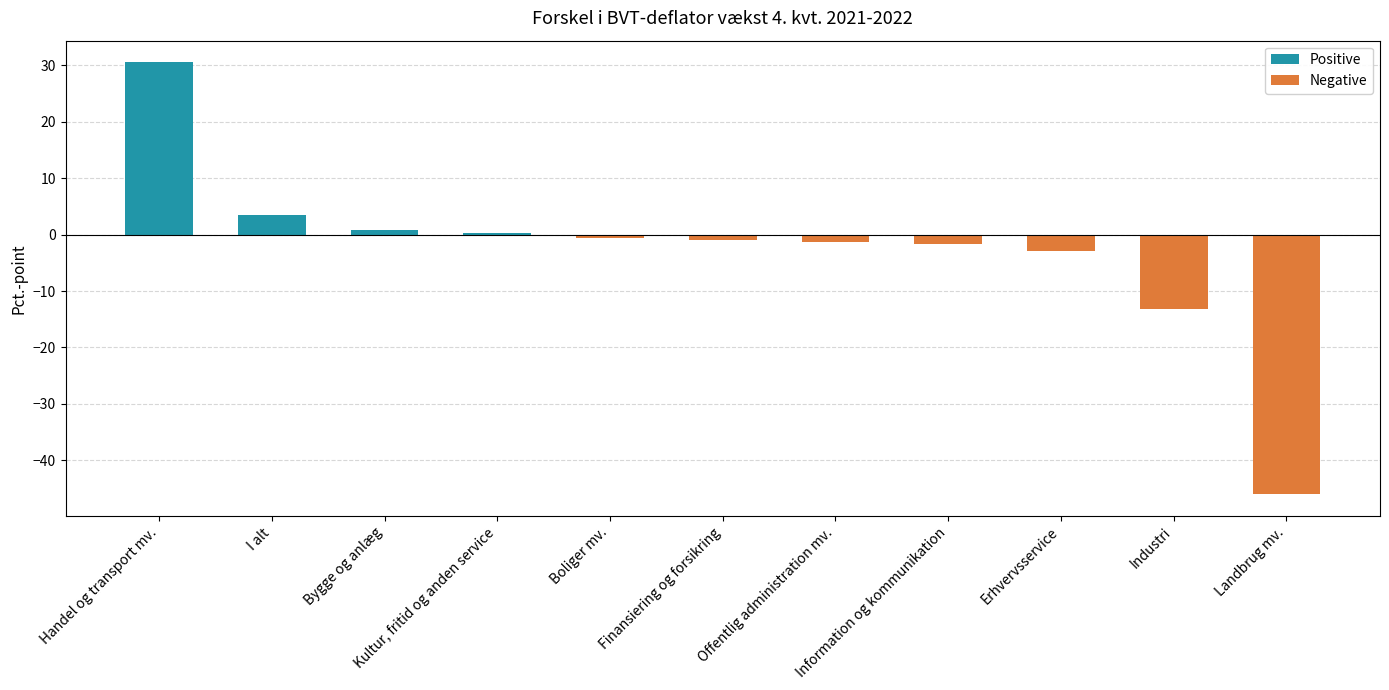

List the labels in order of Positive value, smallest first.

Boliger mv., Finansiering og forsikring, Offentlig administration mv., Information og kommunikation, Erhvervsservice, Industri, Landbrug mv., Kultur, fritid og anden service, Bygge og anlæg, I alt, Handel og transport mv.